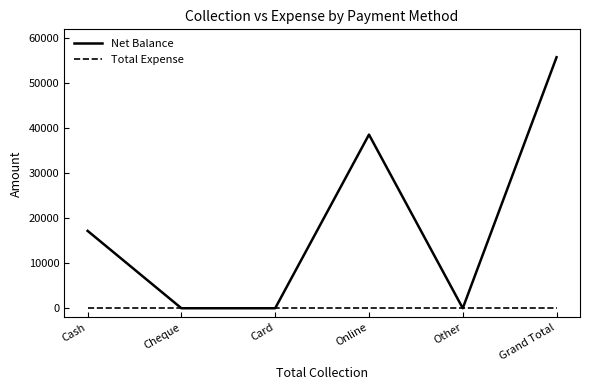

Reading left to right, what are all the values shown in this chart?

Net Balance: Cash=17200	Cheque=0	Card=0	Online=38600	Other=0	Grand Total=55800
Total Expense: Cash=0	Cheque=0	Card=0	Online=0	Other=0	Grand Total=0